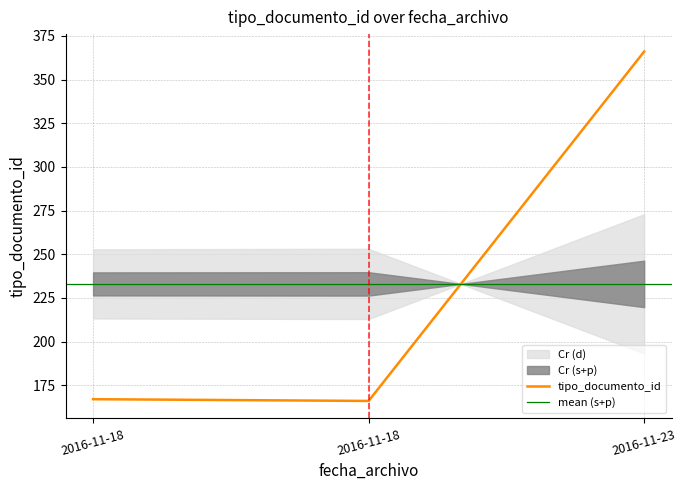

Where is the data nearest to the value 266?

2016-11-18 08:59:20